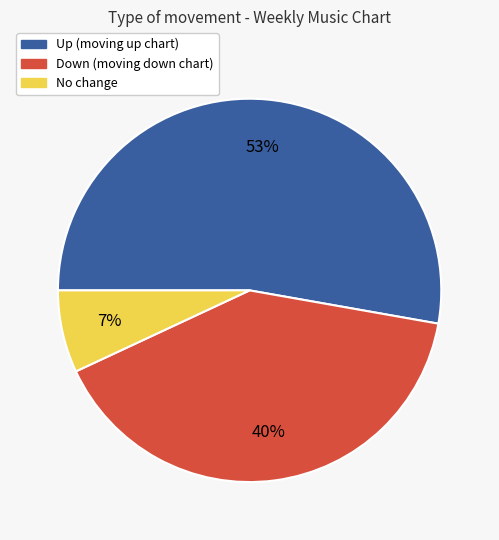

Is there any slice that represents more than half of the pie?

Yes